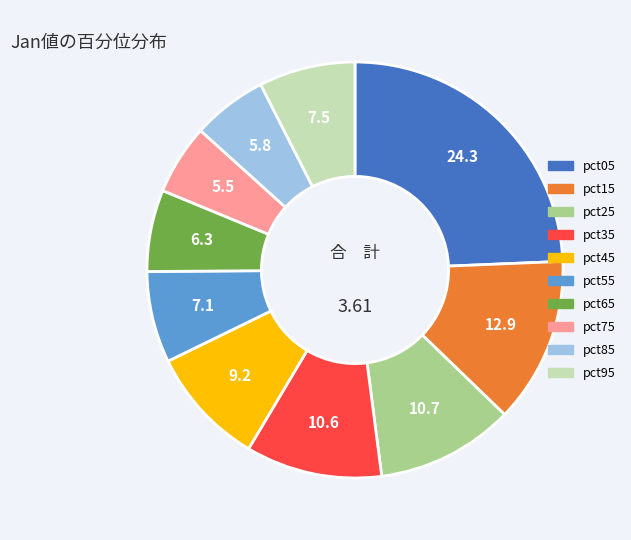

Is the sum of pct65 and pct35 greater than half?

No